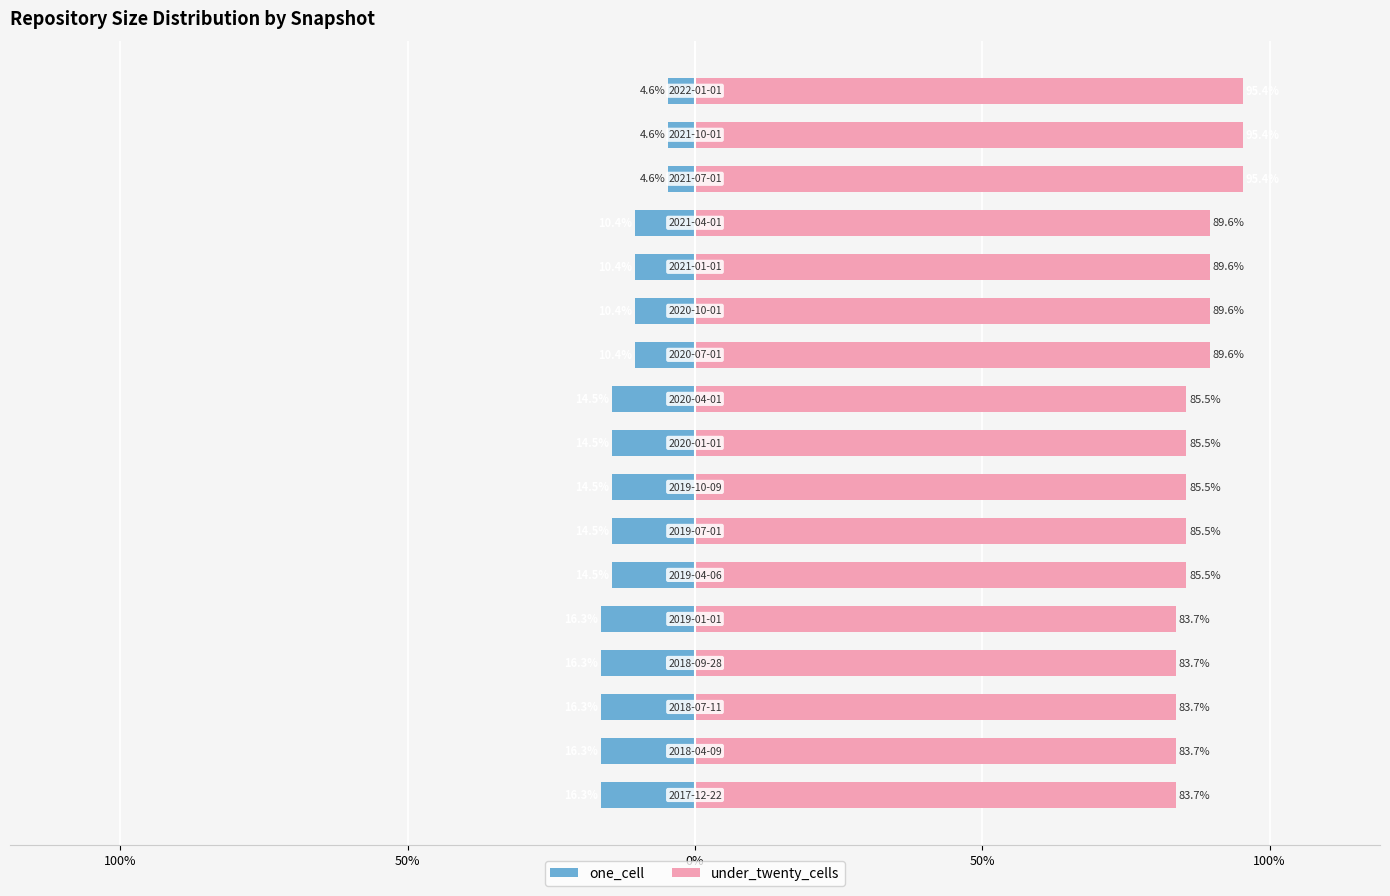

Reading right to left, transcribe all the data shown in this chart.

one_cell: -4.6	-4.6	-4.6	-10.4	-10.4	-10.4	-10.4	-14.5	-14.5	-14.5	-14.5	-14.5	-16.3	-16.3	-16.3	-16.3	-16.3
under_twenty_cells: 95.4	95.4	95.4	89.6	89.6	89.6	89.6	85.5	85.5	85.5	85.5	85.5	83.7	83.7	83.7	83.7	83.7